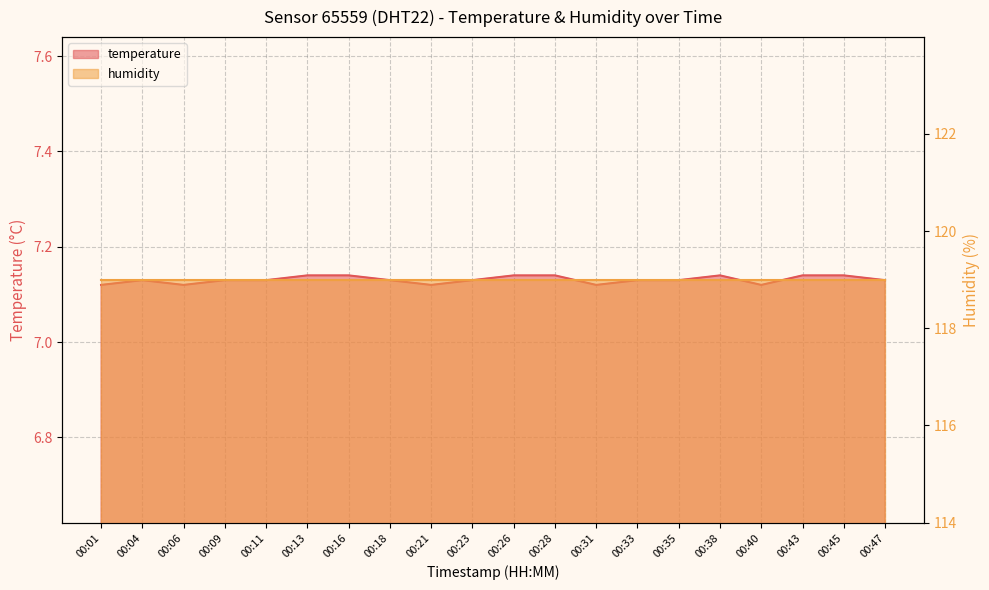

What is the value of the 2nd point from the left?

7.1